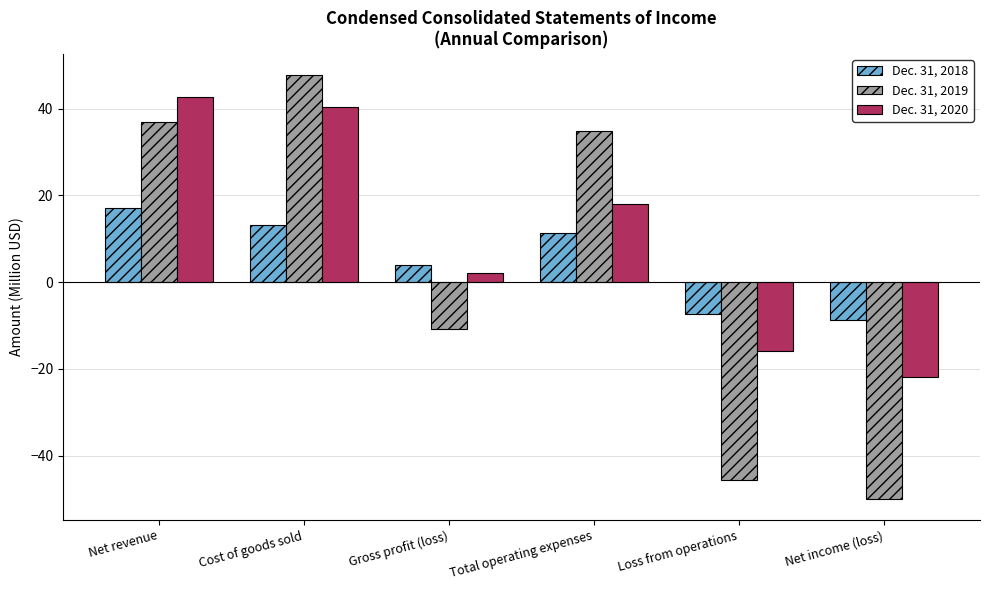

What is the maximum value for Dec. 31, 2019?

47.8